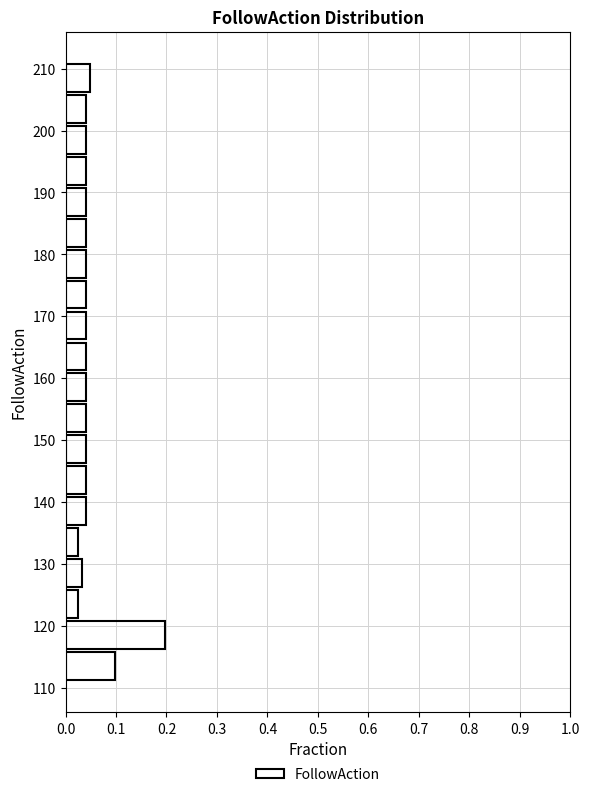

Over which range of the y-axis is the bar longest?

116 to 121